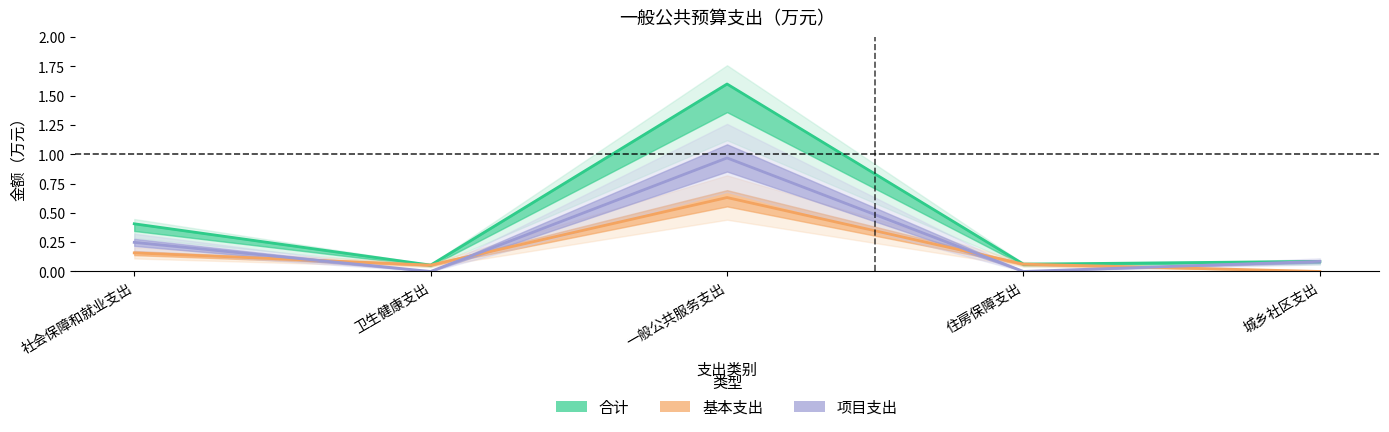

Which series has the widest spread of values?

合计